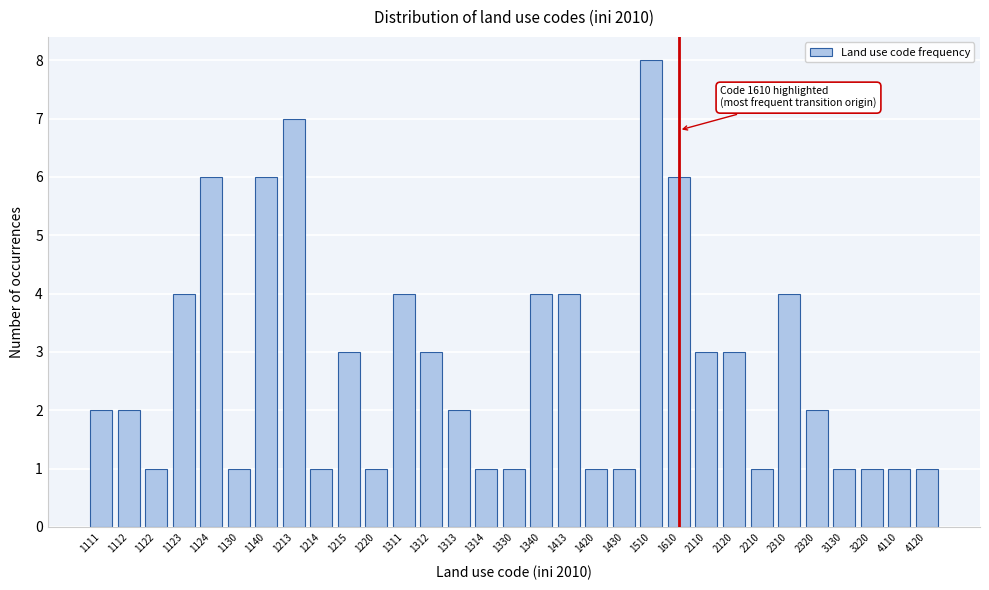

What is the approximate value at 2120?

3